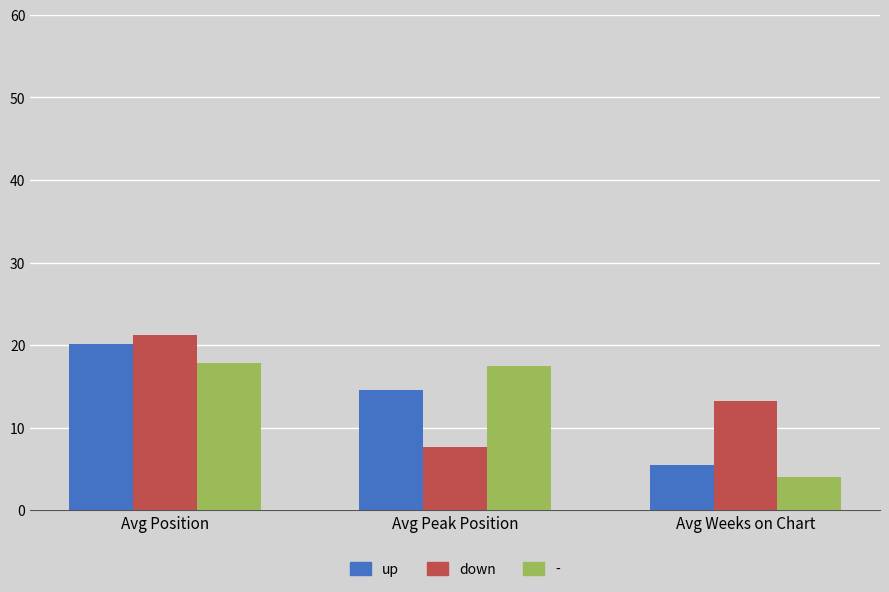

Reading left to right, list all the values displayed in this chart.

up: 20.1	14.6	5.5
down: 21.2	7.7	13.2
-: 17.8	17.5	4.0